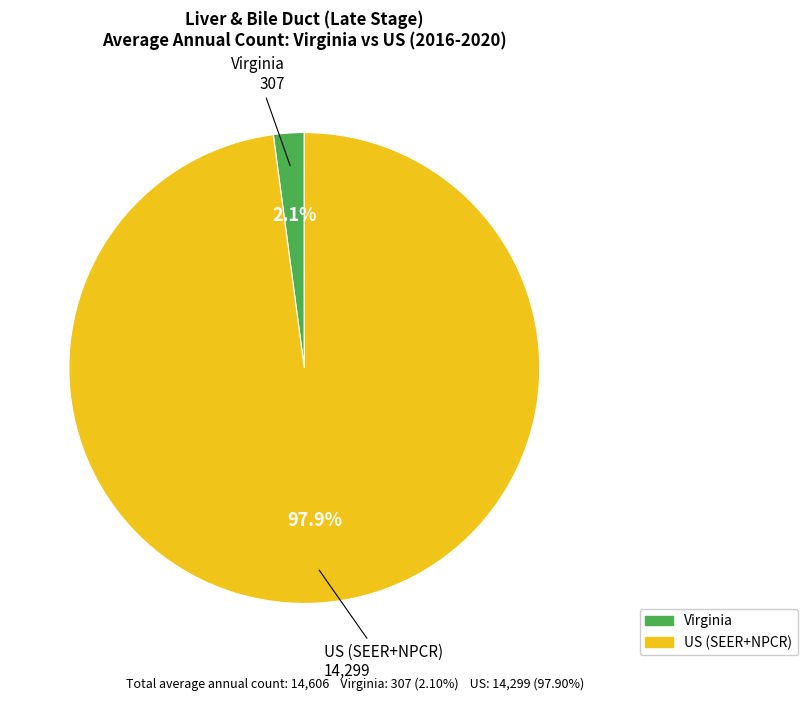

What is the total percentage of Virginia and US (SEER+NPCR)?

100.0%